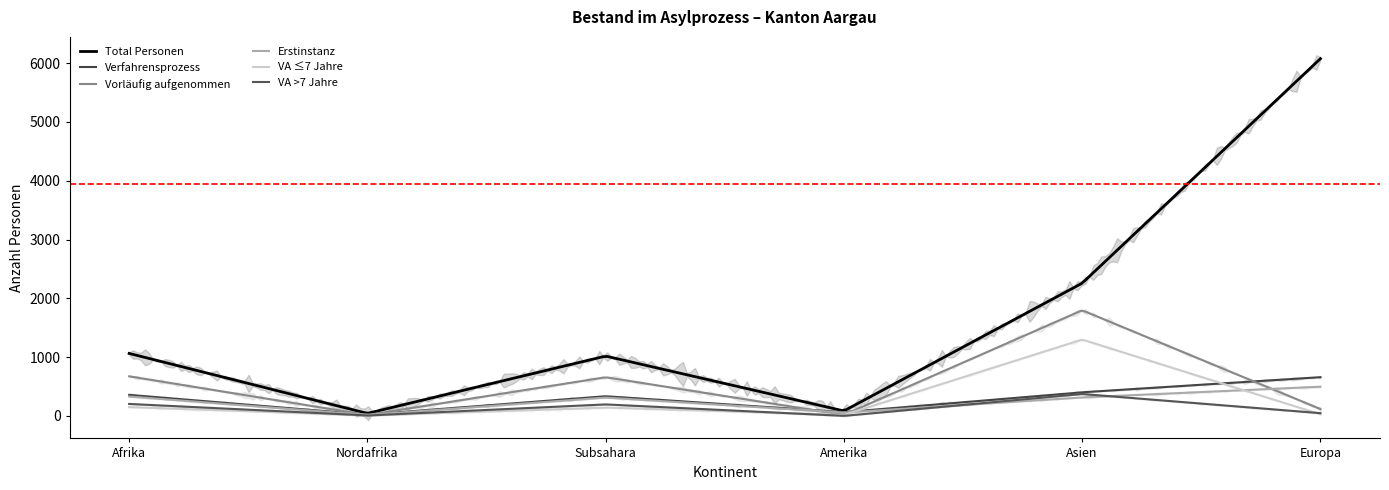

What is the difference between the maximum and second lowest values in the VA ≤7 Jahre series?

1284.8